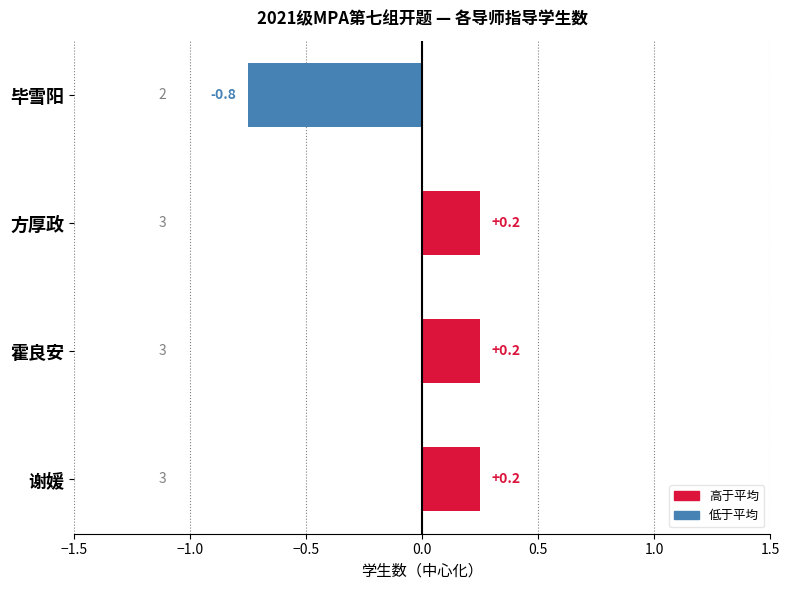

How many positive values are there?

3